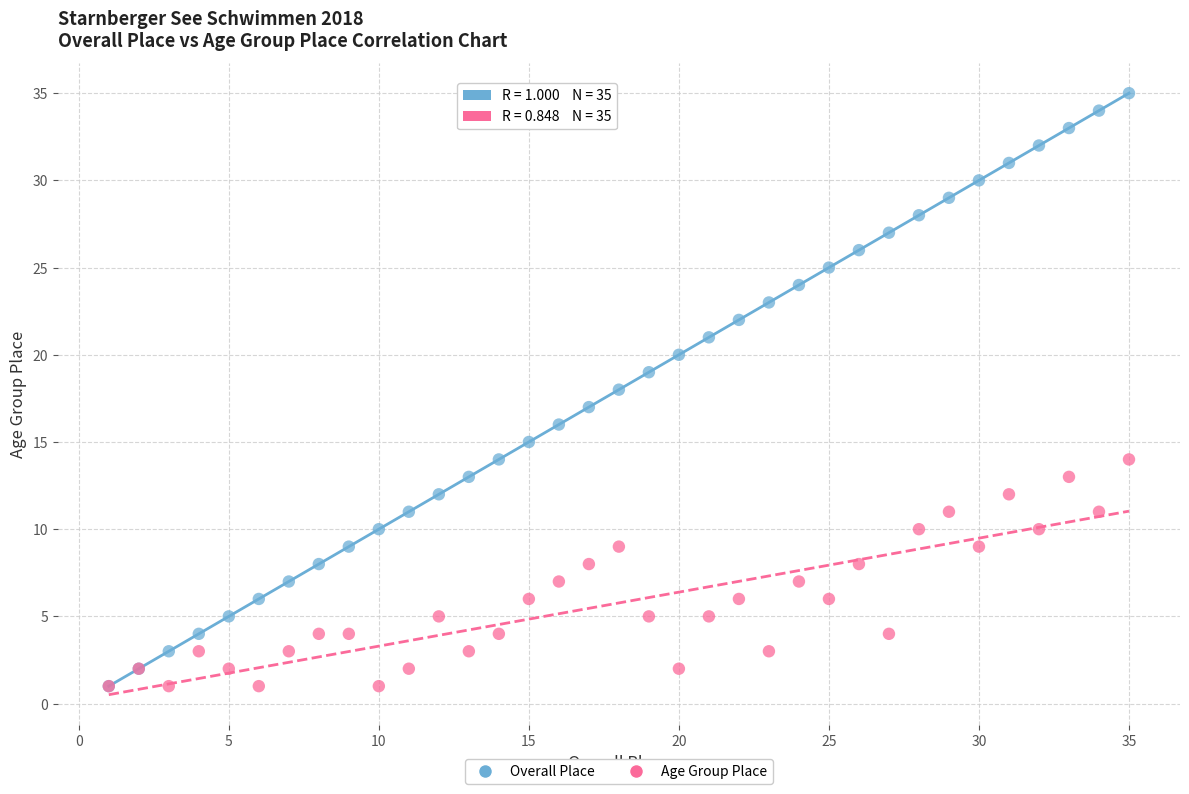

What are all the series names shown in the legend?

Overall Place, Age Group Place